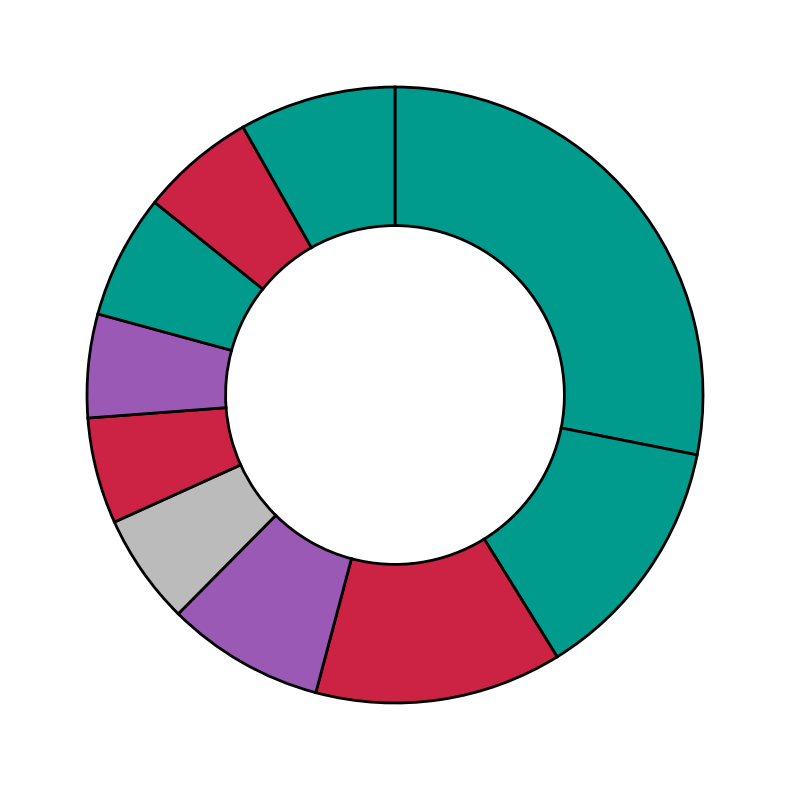

How many segments does this pie chart have?

10